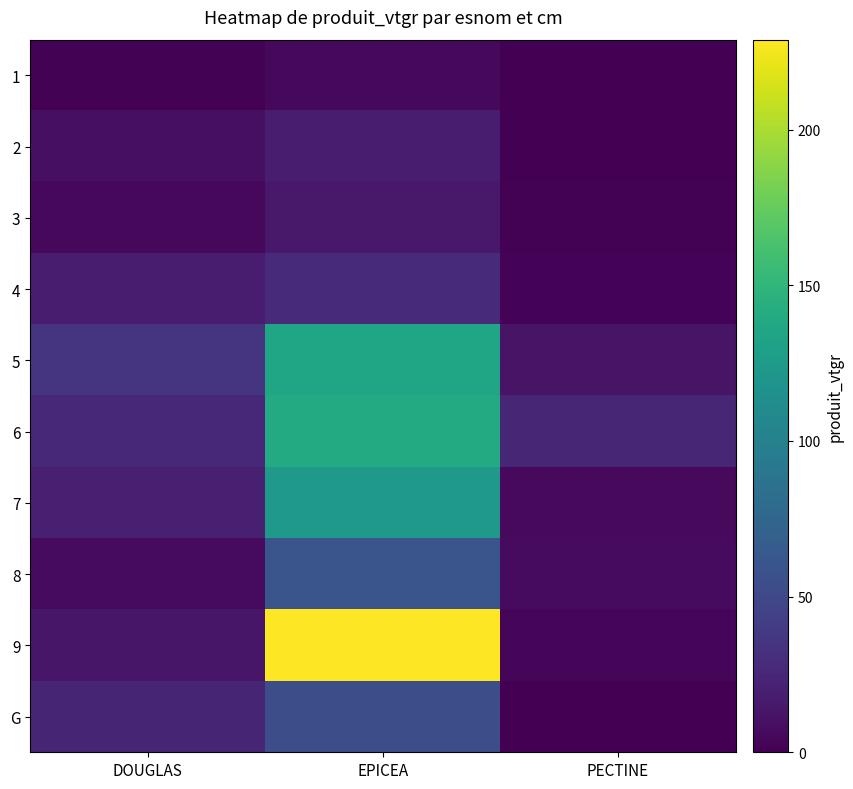

At how many categories does at least one series exceed 141?

1